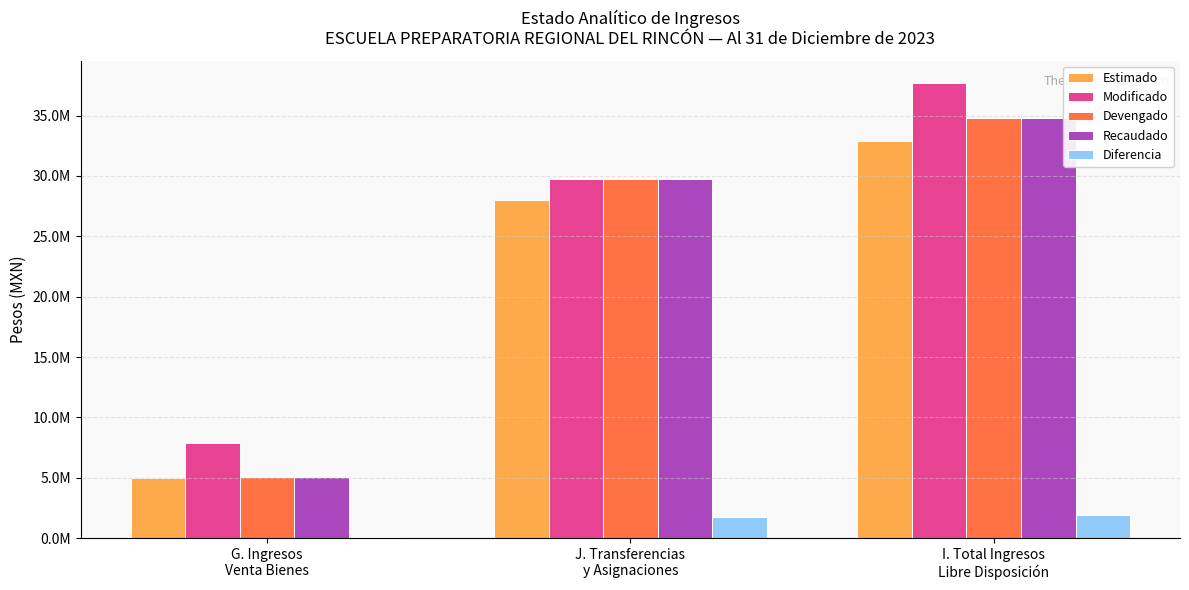

Where does the Diferencia series first go above 1779045?

J. Transferencias
y Asignaciones